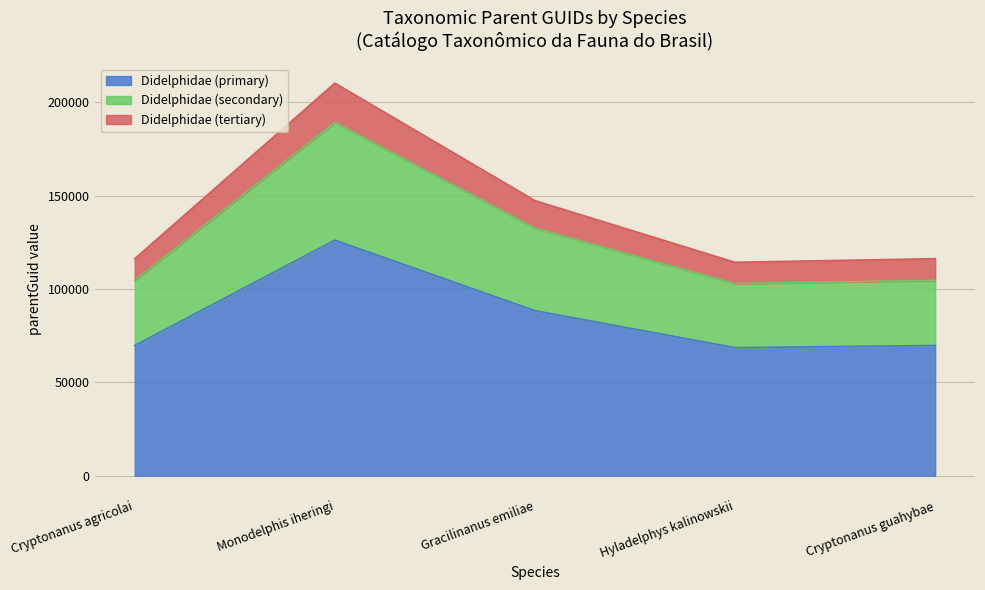

What is the approximate value of Didelphidae (primary) at Monodelphis iheringi?

126168.6